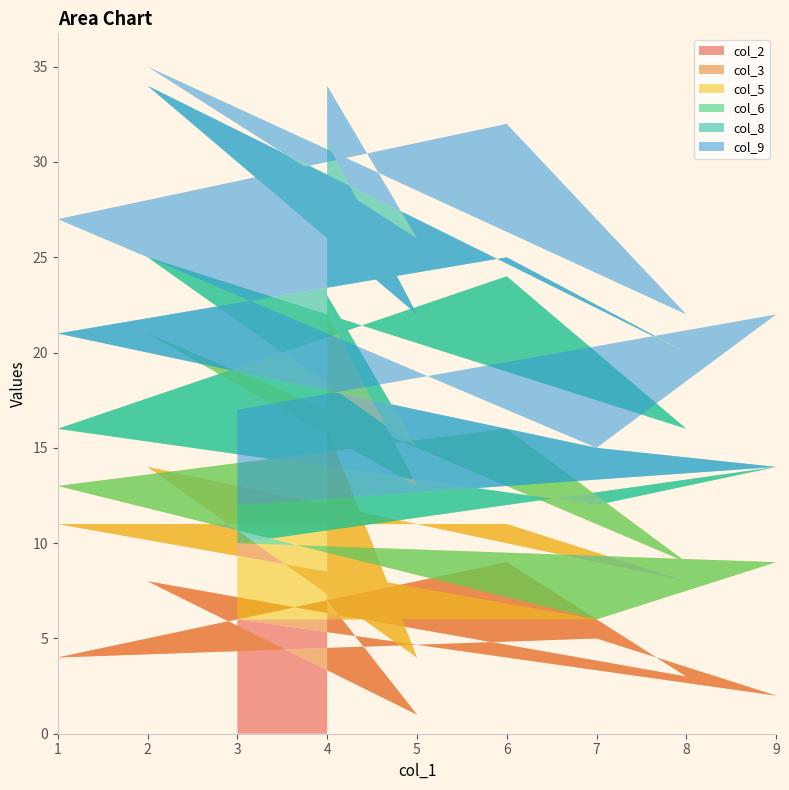

Reading left to right, extract all data points from this chart.

col_2: 3=6	9=2	7=5	1=4	6=9	8=3	2=8	5=1	4=7
col_3: 3=0	9=4	7=1	1=7	6=2	8=5	2=6	5=3	4=9
col_5: 3=4	9=3	7=0	1=2	6=5	8=1	2=7	5=9	4=6
col_6: 3=0	9=5	7=6	1=3	6=8	8=7	2=4	5=2	4=1
col_8: 3=2	9=0	7=3	1=5	6=1	8=4	2=9	5=7	4=8
col_9: 3=5	9=8	7=0	1=6	6=7	8=2	2=1	5=4	4=3